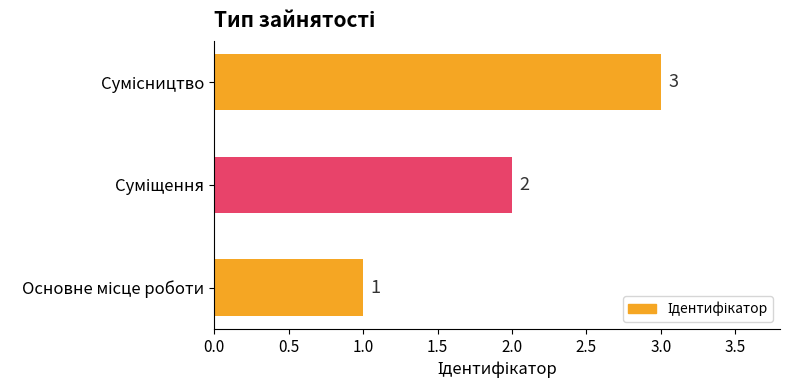

What is the difference between the maximum and minimum values?

2